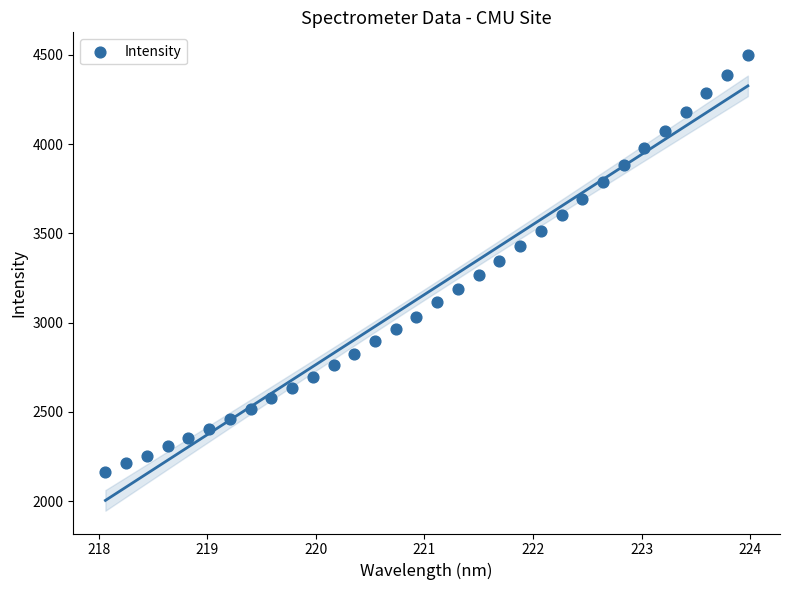

What is the range of X values (max minus min)?

5.9